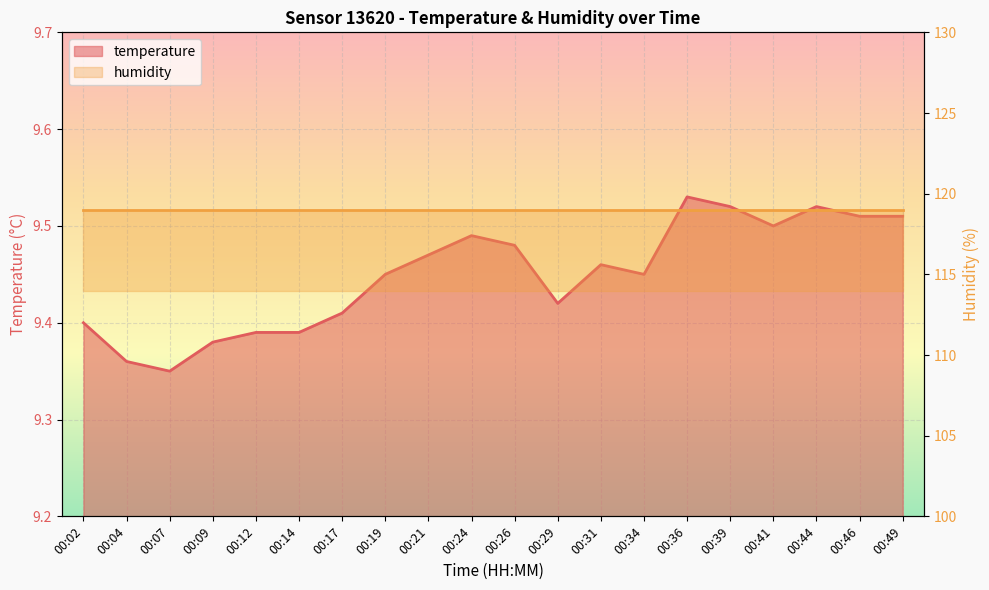

What is the value of the 6th point from the left?

9.4